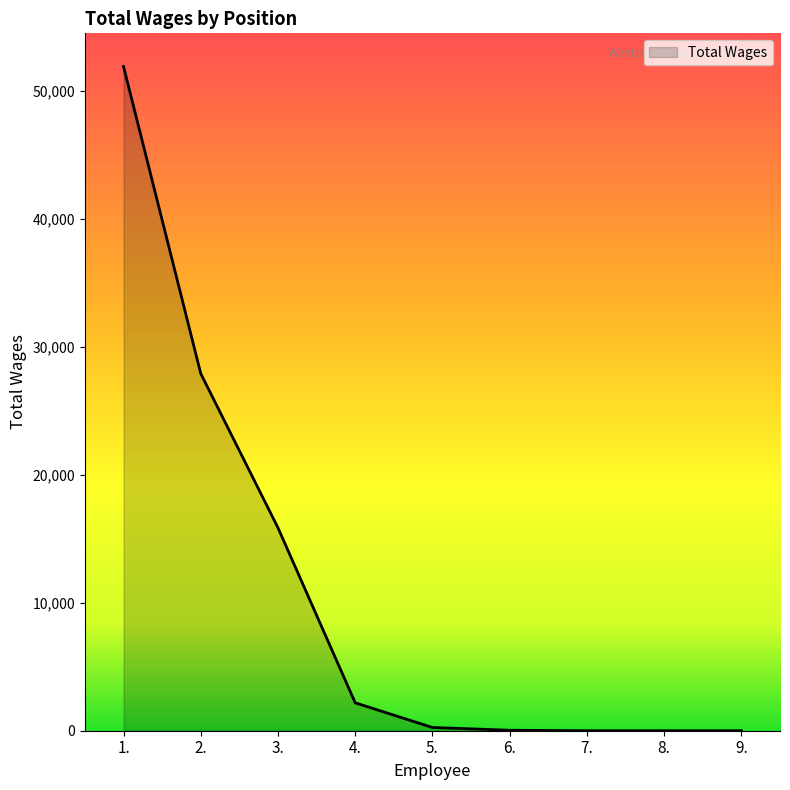

What is the greatest value displayed?

51920